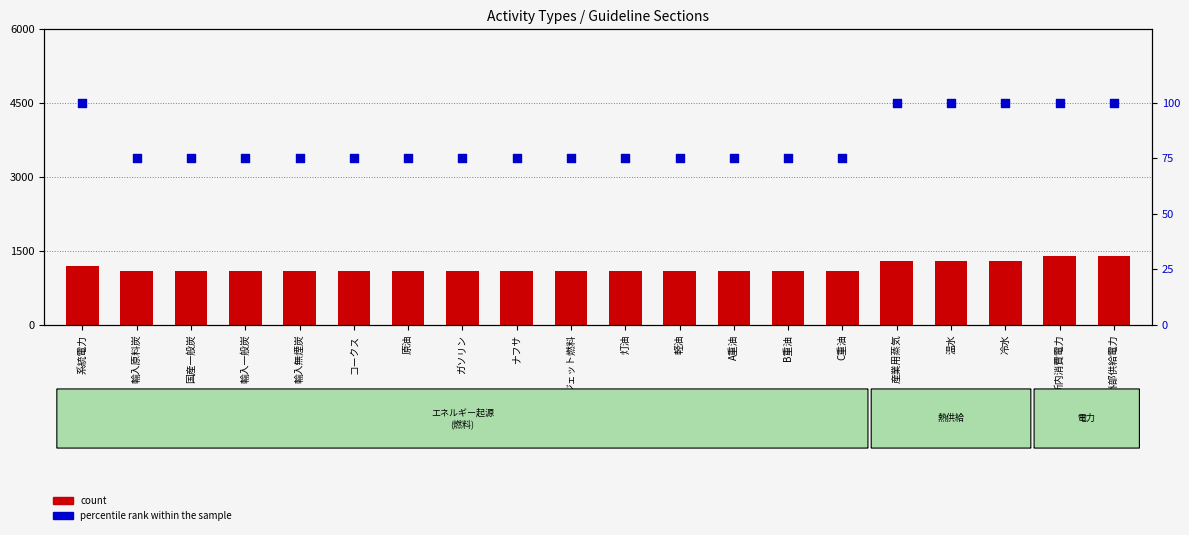

Which series reaches the maximum Y coordinate?

count